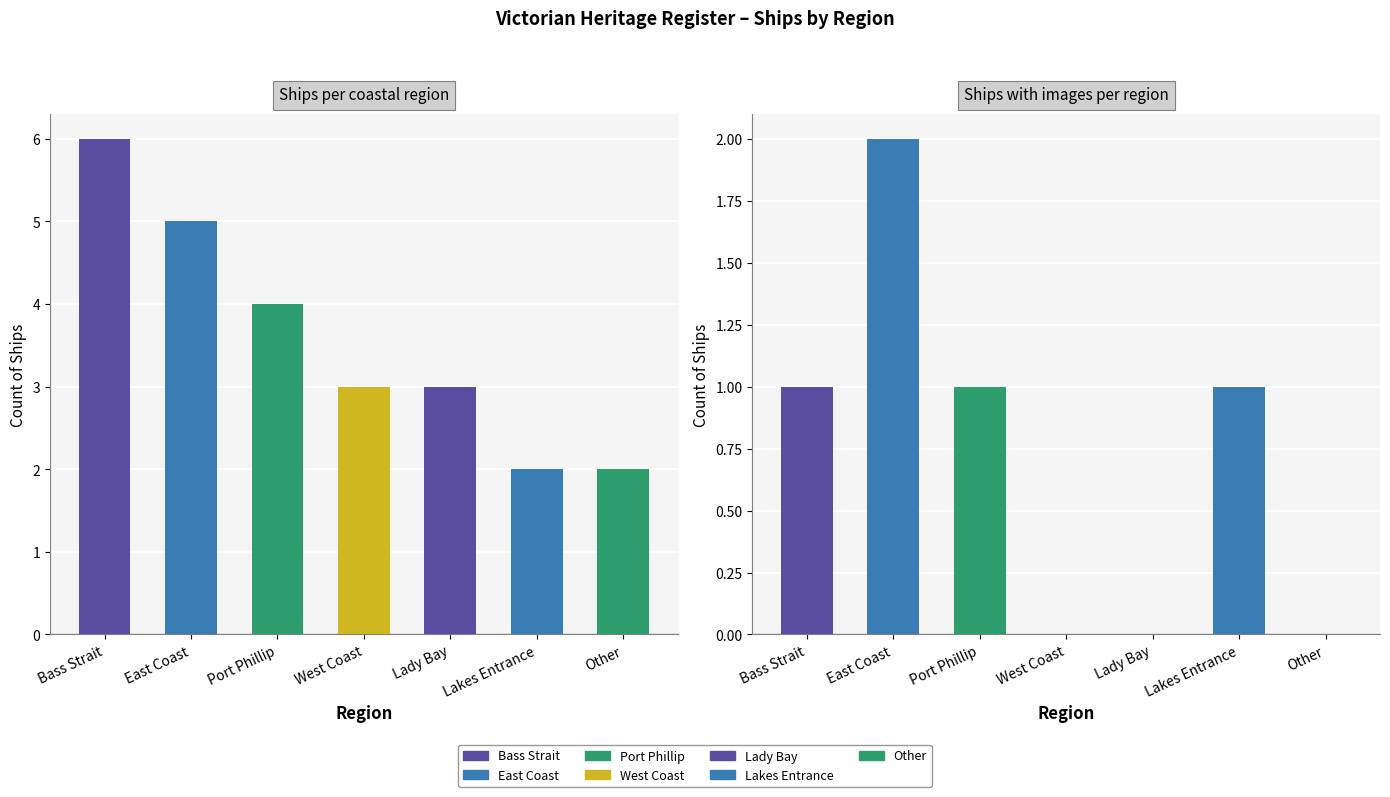

Reading right to left, list all the values displayed in this chart.

Other=0	Lakes Entrance=1	Lady Bay=0	West Coast=0	Port Phillip=1	East Coast=2	Bass Strait=1